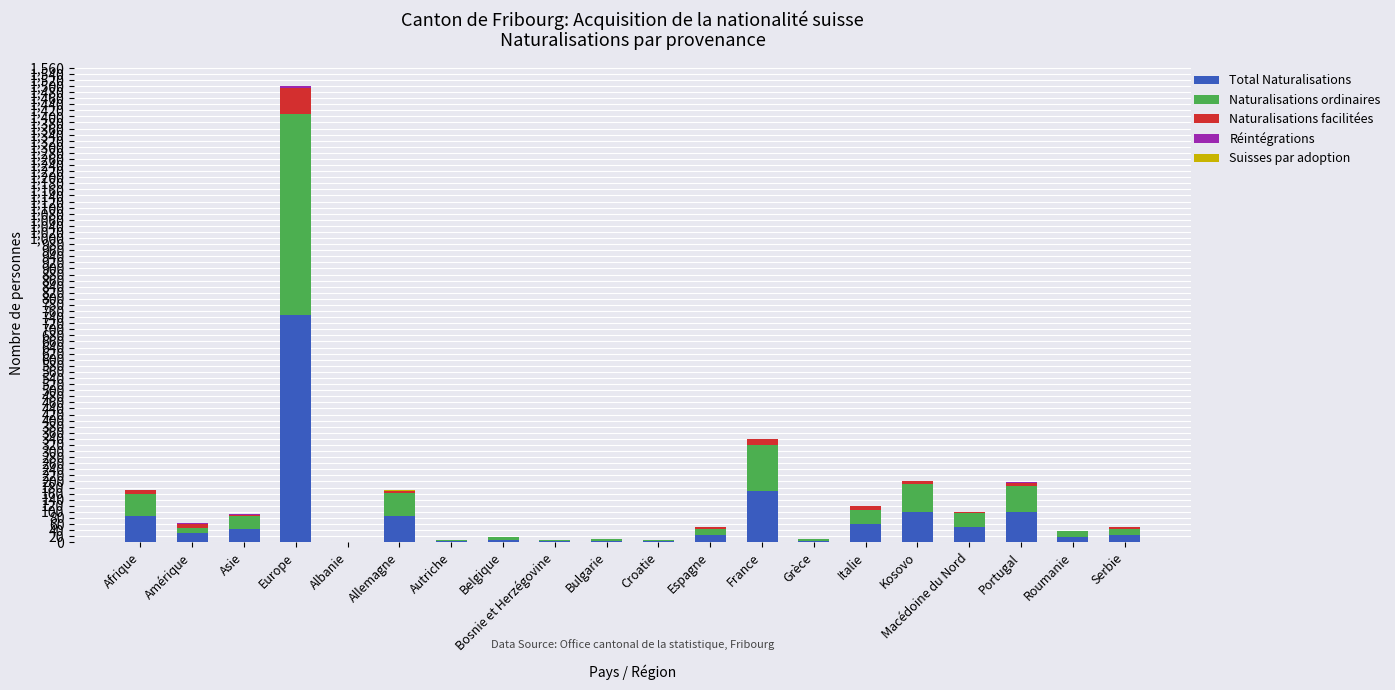

At which category is the sum across all series the highest?

Europe